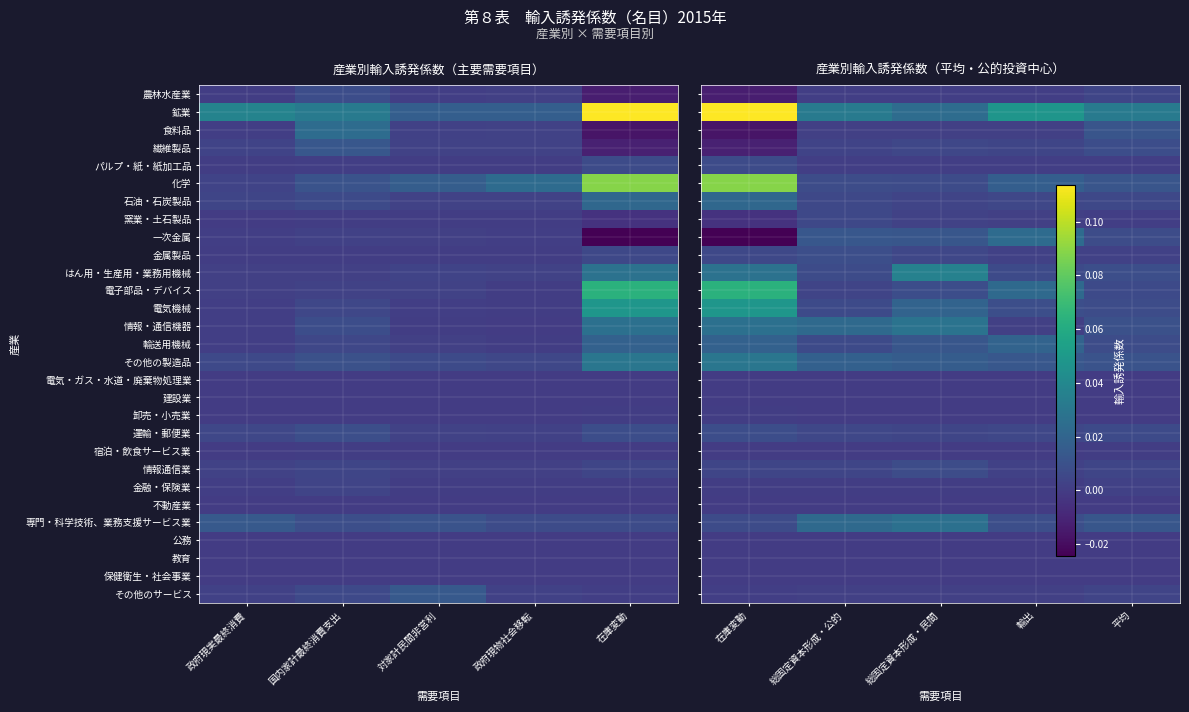

Is it true that 不動産業 equals 0.0 at 総固定資本形成・公的?

True